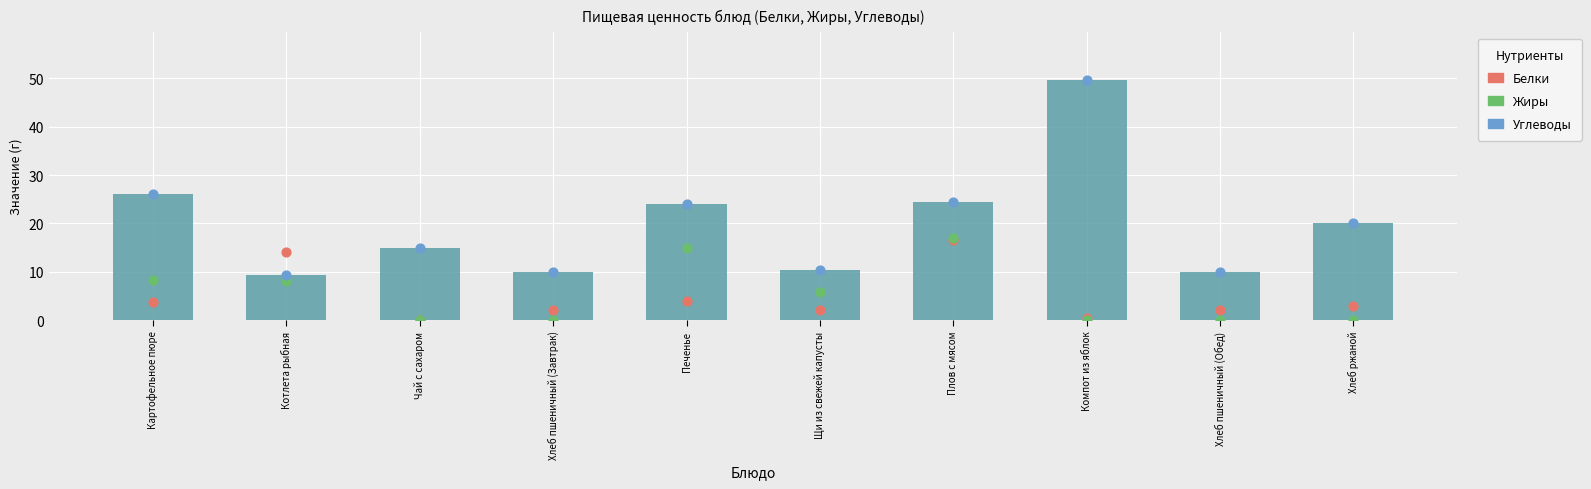

What is the total value across all series at Щи из свежей капусты?

28.8